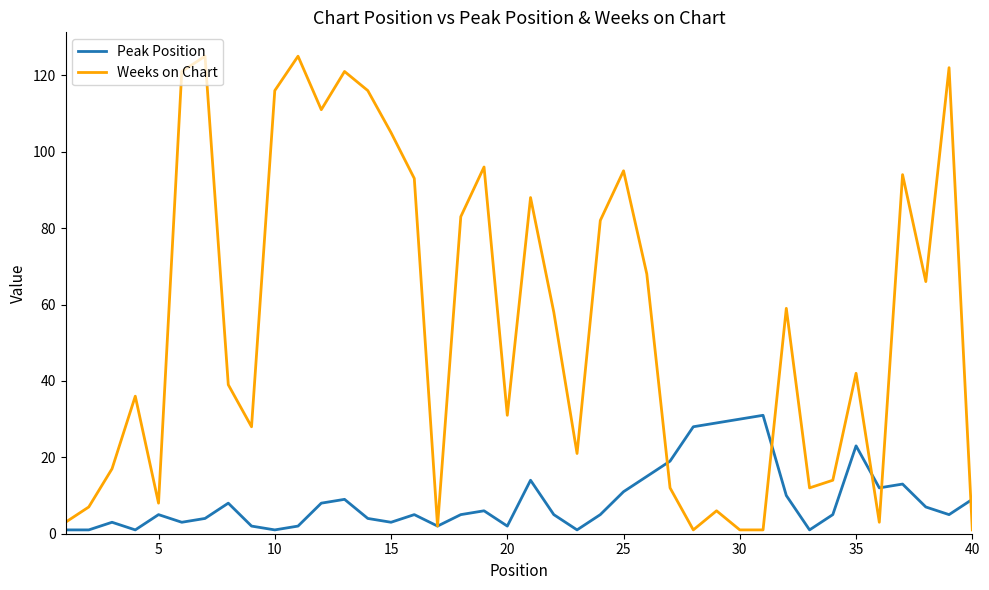

How many lines are shown in the chart?

2